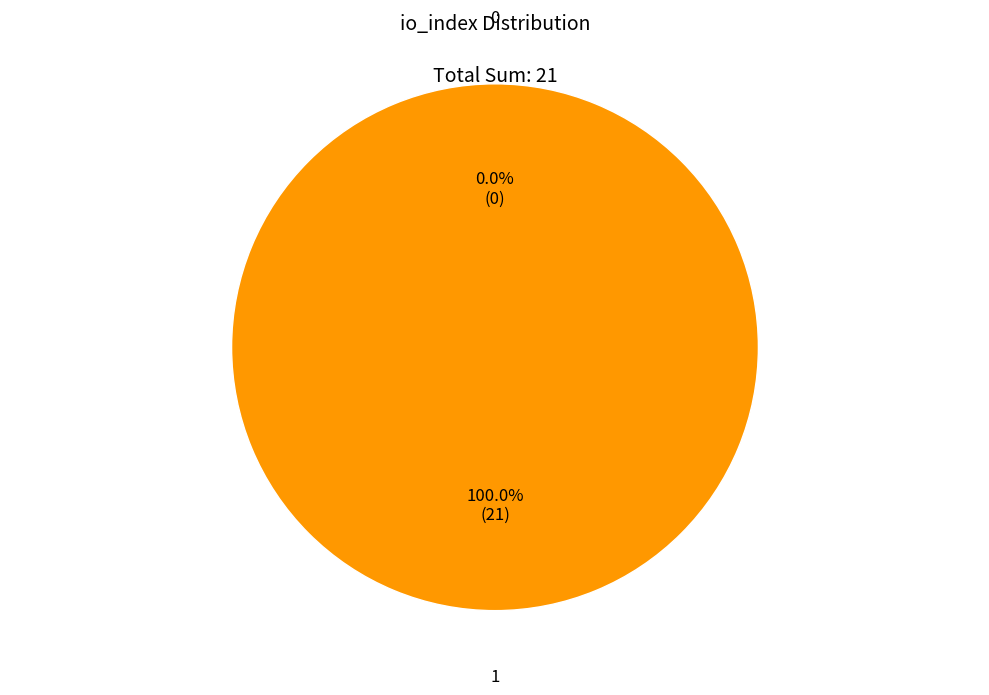

Combined, do 0 and 1 account for over 50%?

Yes